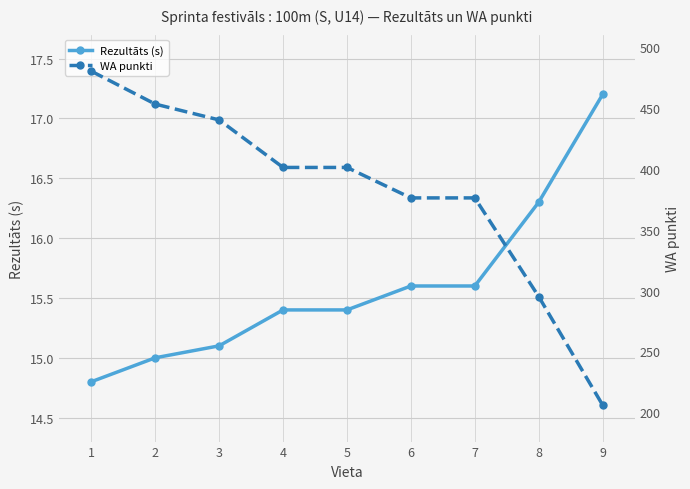

The value of Rezultāts (s) at 6 is 15.6. True or false?

True